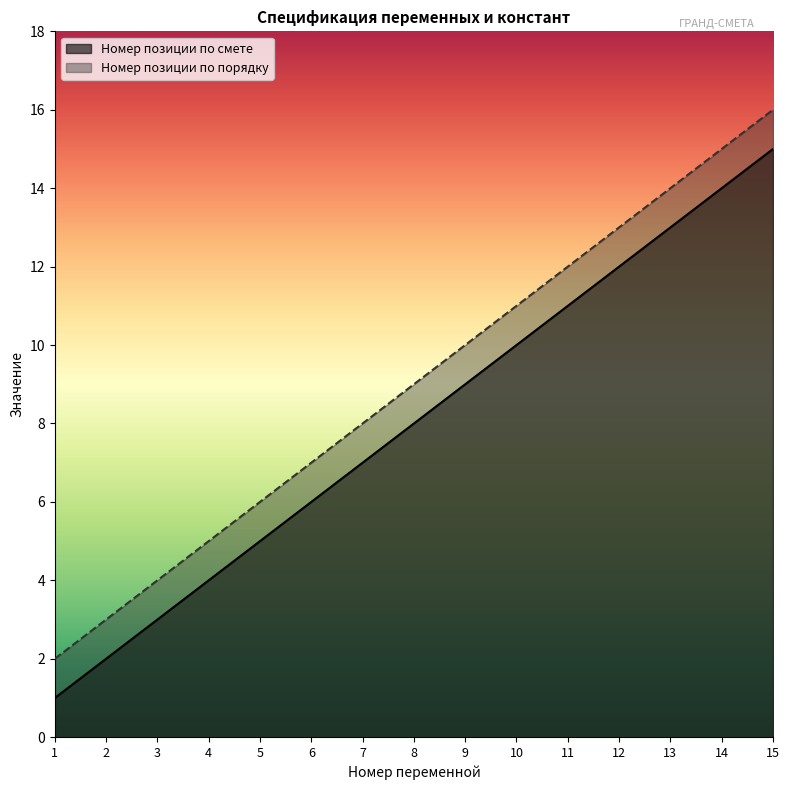

True or false: Номер позиции по порядку has more than 0 points higher than both neighbors.

False